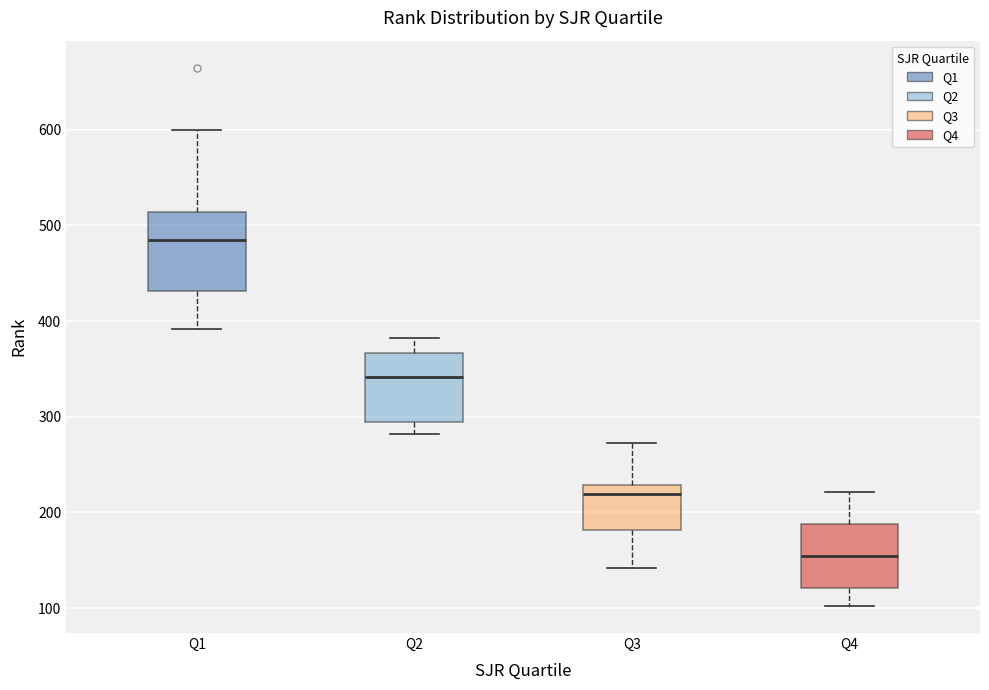

Reading left to right, read every box against the y-axis: the position of its median line, the range the box covers, and the ends of its whiskers. The values are not printed on the chart, so give them approximately, as read against the axis.

Q1: median 490, box 430 to 510, whiskers 390 to 600
Q2: median 340, box 290 to 370, whiskers 280 to 380
Q3: median 220, box 180 to 230, whiskers 140 to 270
Q4: median 150, box 120 to 190, whiskers 100 to 220